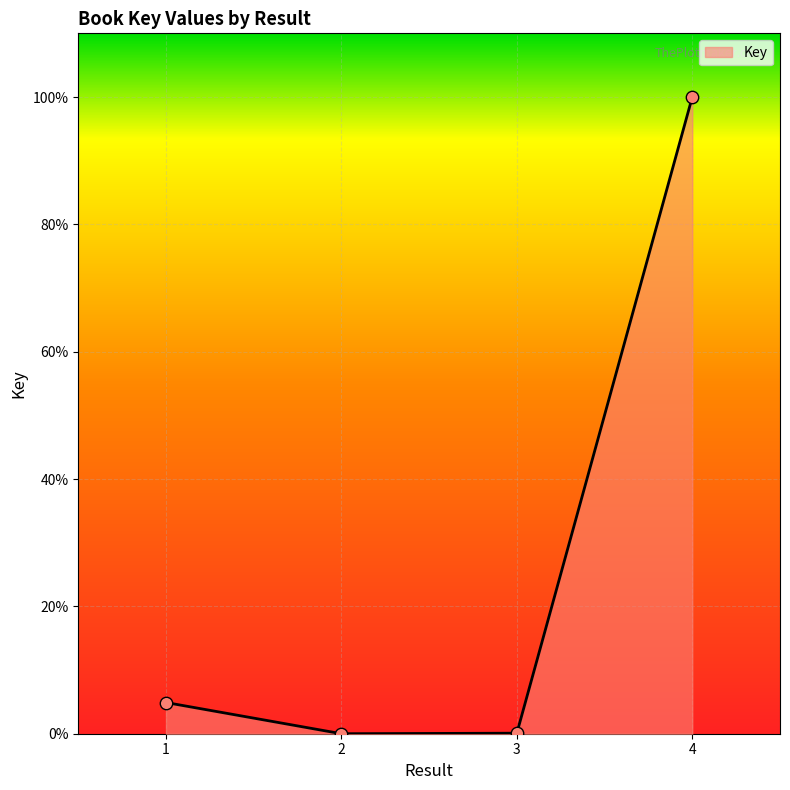

What is the change in value from 1 to 4?

+95.1